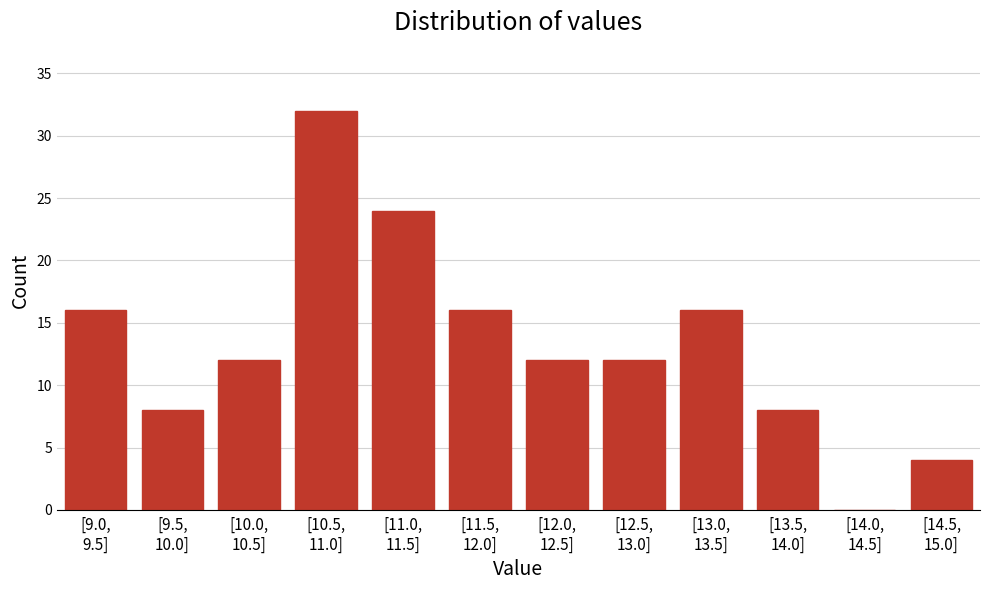

What is the sum of all values?

160